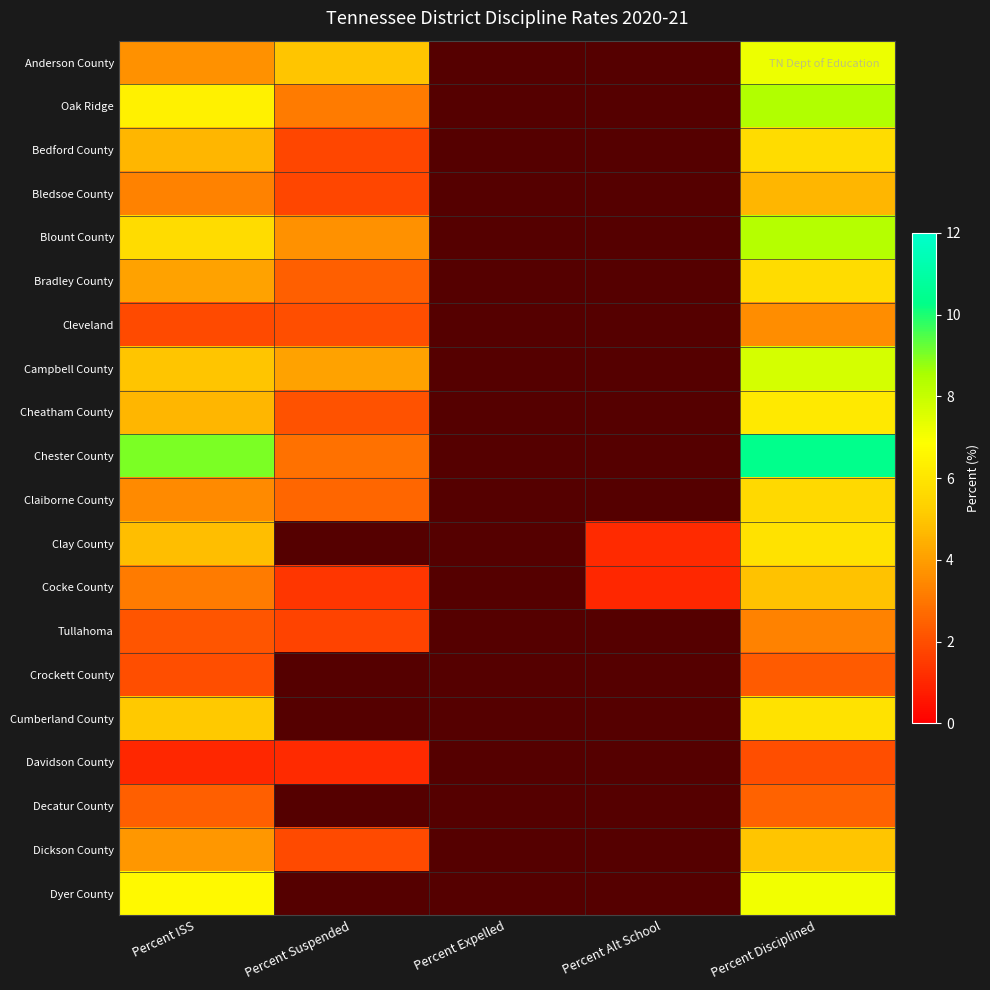

At how many categories does at least one series exceed 7?

2